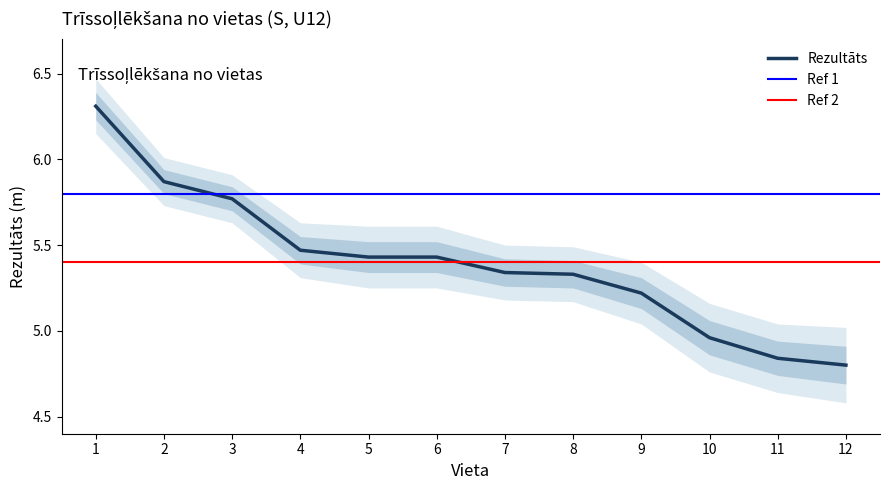

How many values exceed 5?

9